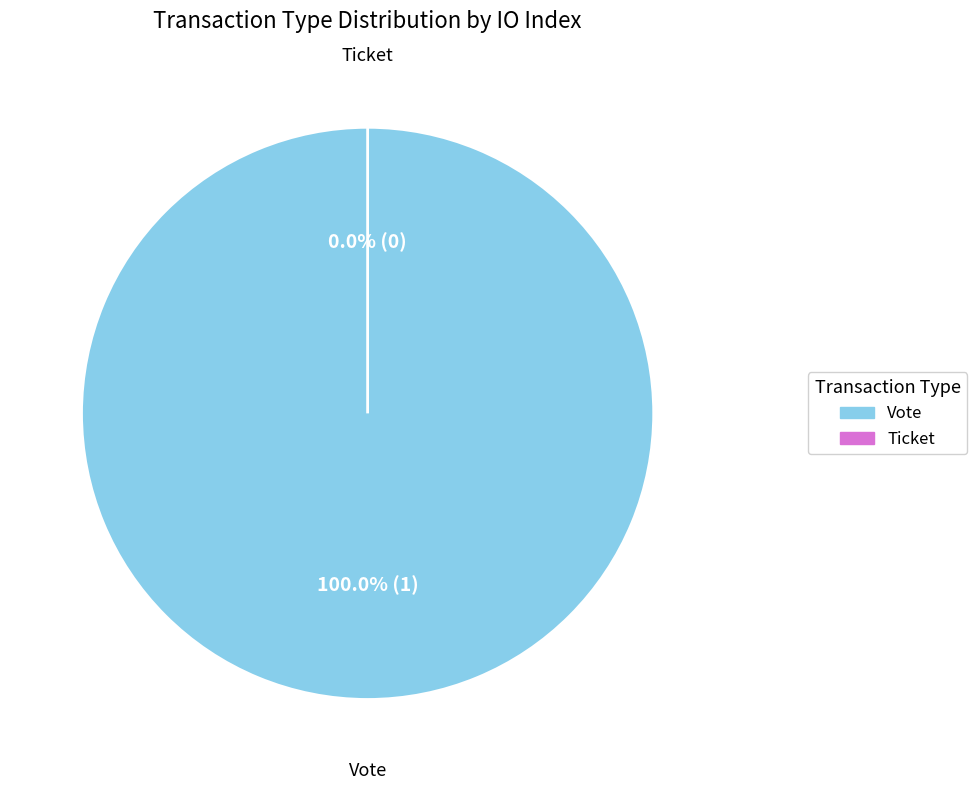

What is the total percentage of Vote and Ticket?

100.0%